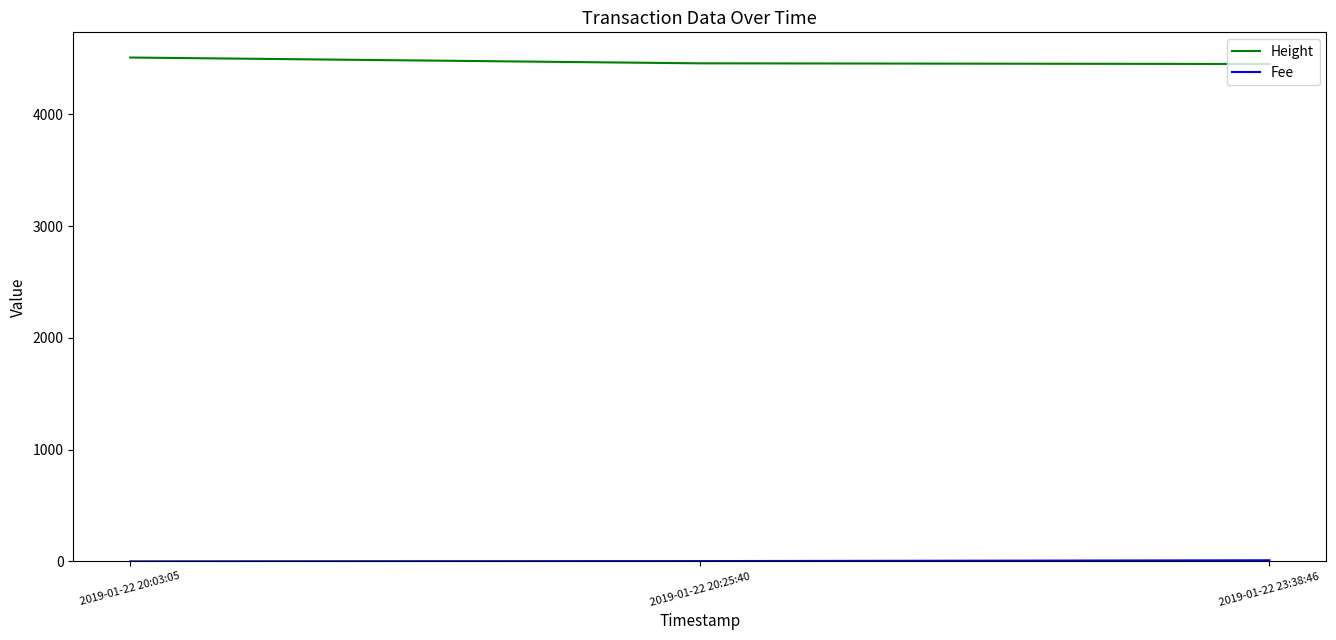

At how many categories does at least one series exceed 2874?

3